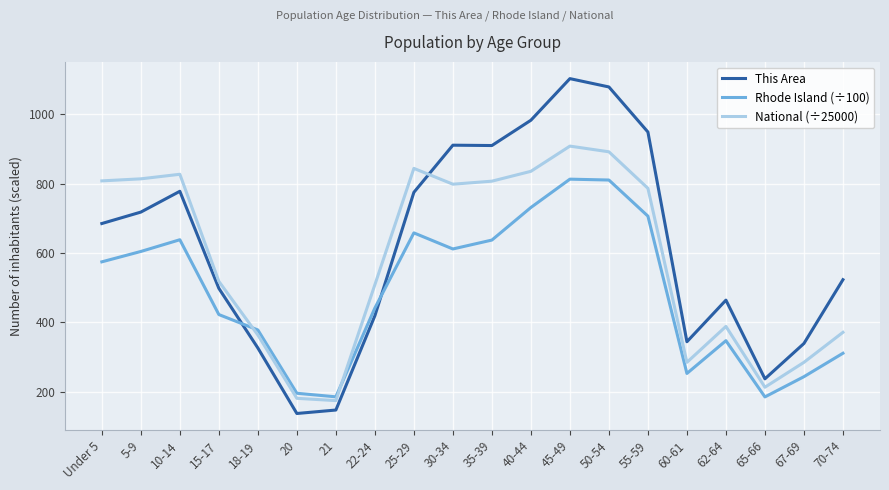

What is the spread (max minus min) of values at 40-44?

251.7